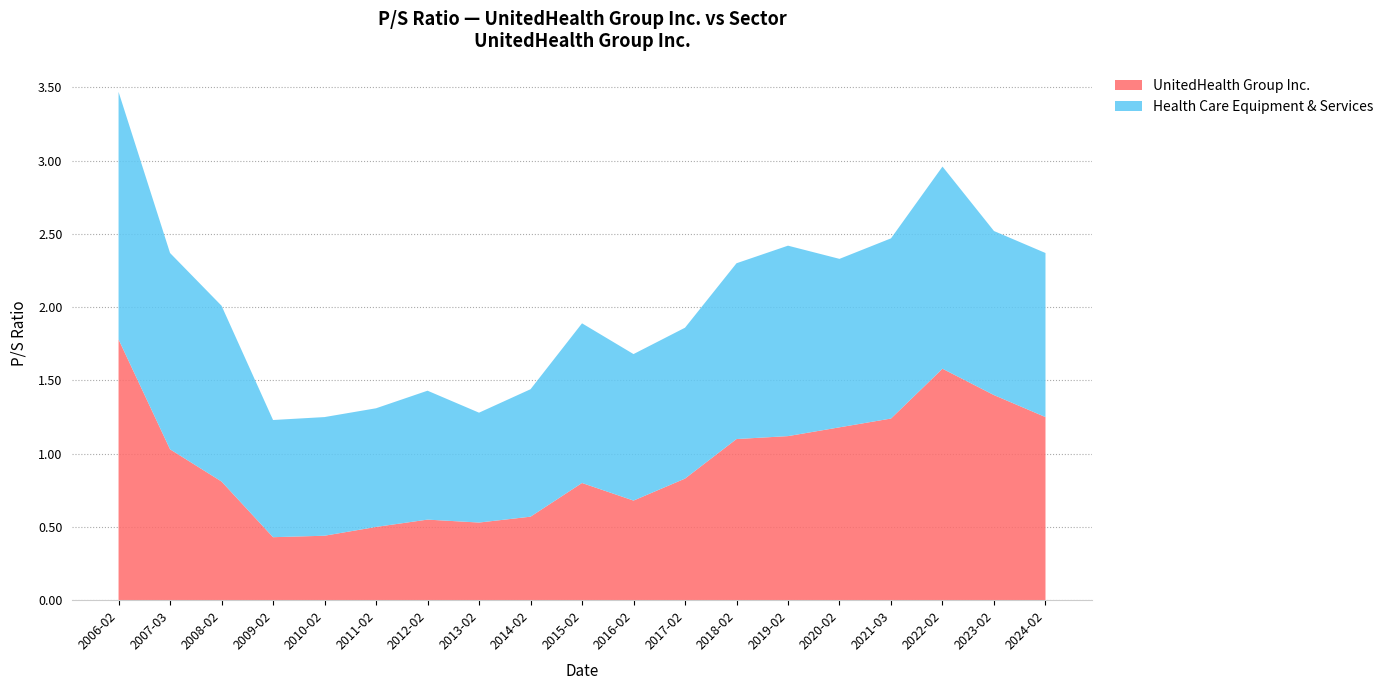

Reading left to right, extract all data points from this chart.

UnitedHealth Group Inc.: 2006-02=1.8	2007-03=1.0	2008-02=0.8	2009-02=0.4	2010-02=0.4	2011-02=0.5	2012-02=0.6	2013-02=0.5	2014-02=0.6	2015-02=0.8	2016-02=0.7	2017-02=0.8	2018-02=1.1	2019-02=1.1	2020-02=1.2	2021-03=1.2	2022-02=1.6	2023-02=1.4	2024-02=1.2
Health Care Equipment & Services: 2006-02=1.7	2007-03=1.3	2008-02=1.2	2009-02=0.8	2010-02=0.8	2011-02=0.8	2012-02=0.9	2013-02=0.8	2014-02=0.9	2015-02=1.1	2016-02=1.0	2017-02=1.0	2018-02=1.2	2019-02=1.3	2020-02=1.1	2021-03=1.2	2022-02=1.4	2023-02=1.1	2024-02=1.1